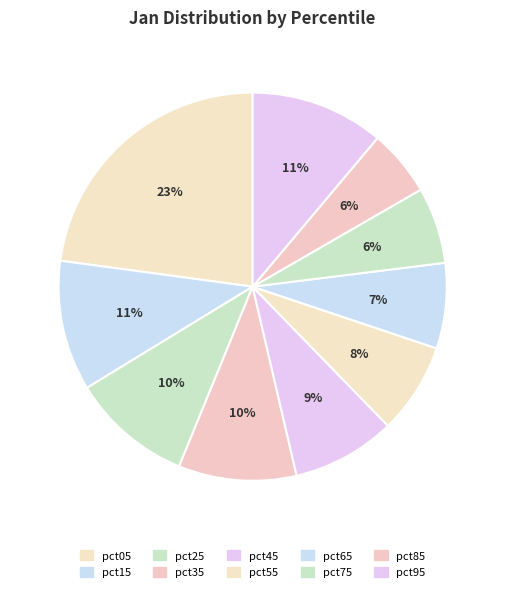

Does pct15 represent more than half of the total?

No